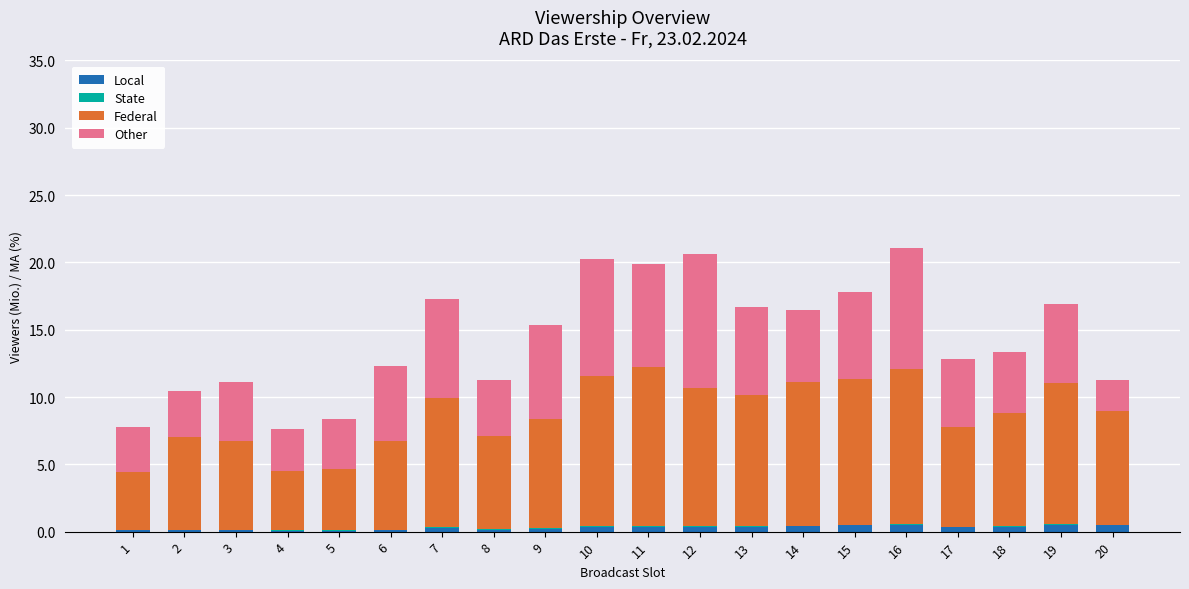

The value of Federal at 19 is 15.2. True or false?

False